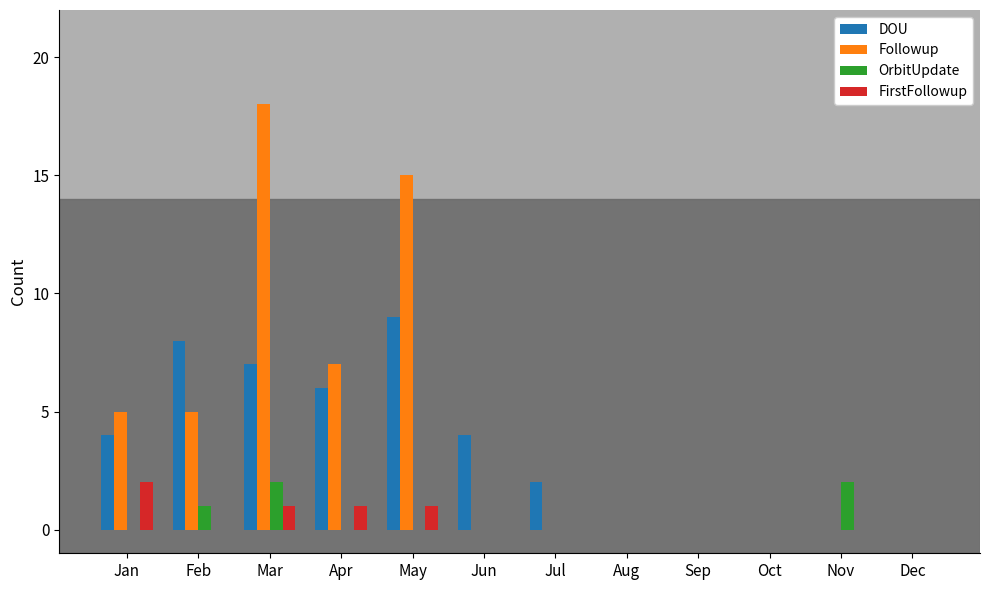

Reading right to left, transcribe all the data shown in this chart.

DOU: 0	0	0	0	0	2	4	9	6	7	8	4
Followup: 0	0	0	0	0	0	0	15	7	18	5	5
OrbitUpdate: 0	2	0	0	0	0	0	0	0	2	1	0
FirstFollowup: 0	0	0	0	0	0	0	1	1	1	0	2